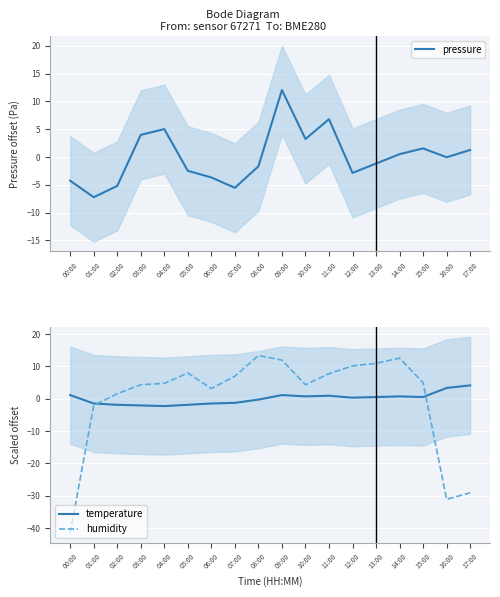

In pressure, how many points are higher than both neighbors (excluding endpoints)?

4